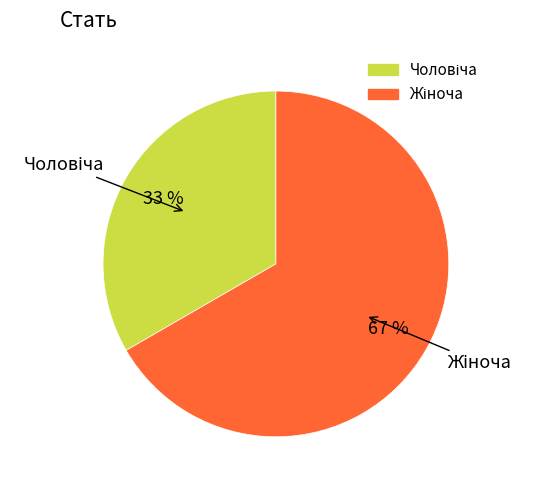

How many segments does this pie chart have?

2